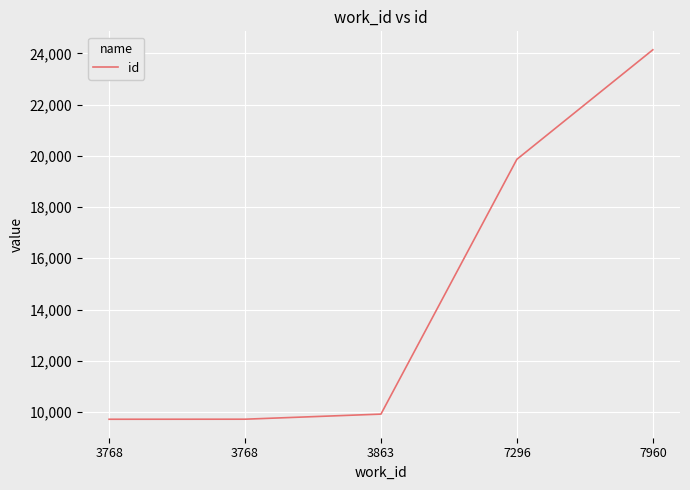

The chart shows a value of 4430 at 3768. True or false?

False